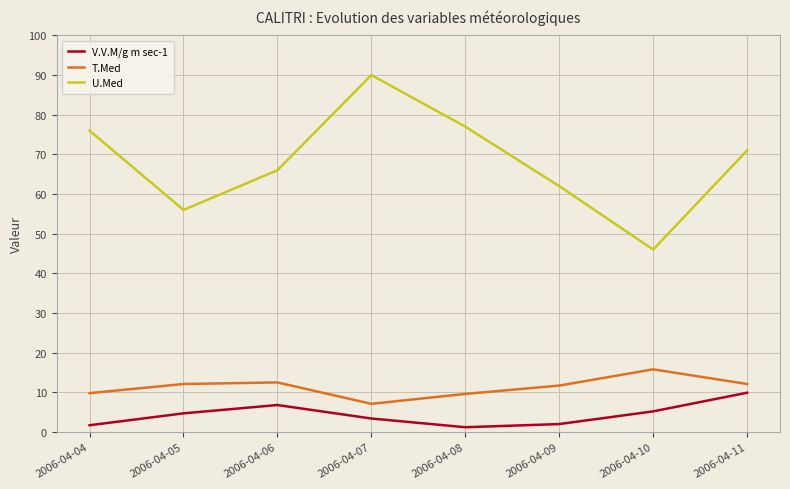

True or false: T.Med has more than 0 points higher than both neighbors.

True